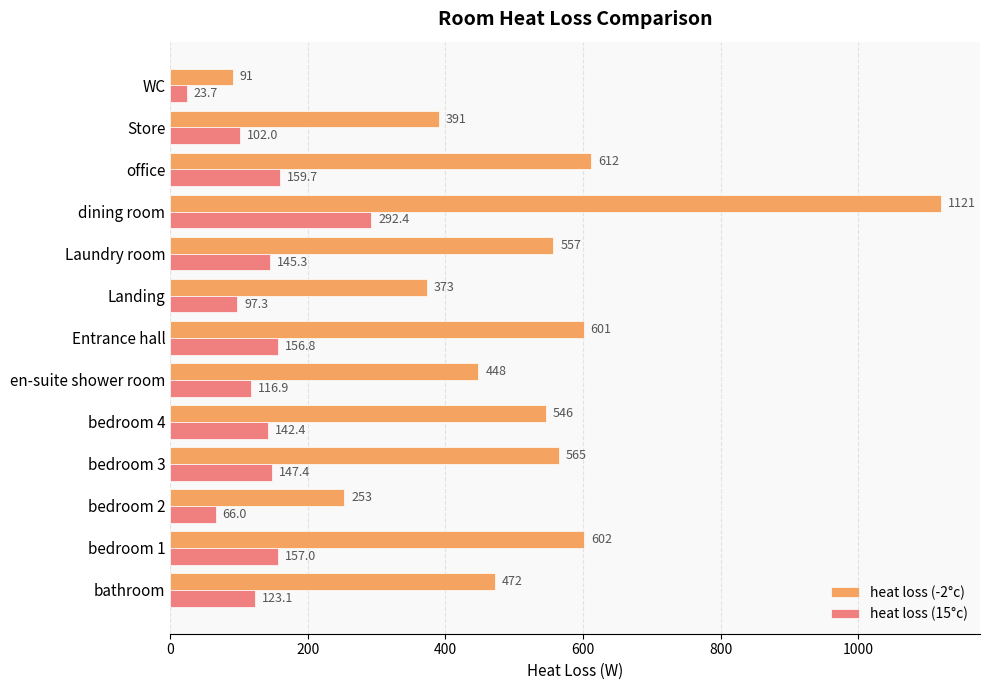

The value of heat loss (-2°c) at bathroom is 472.0. True or false?

True